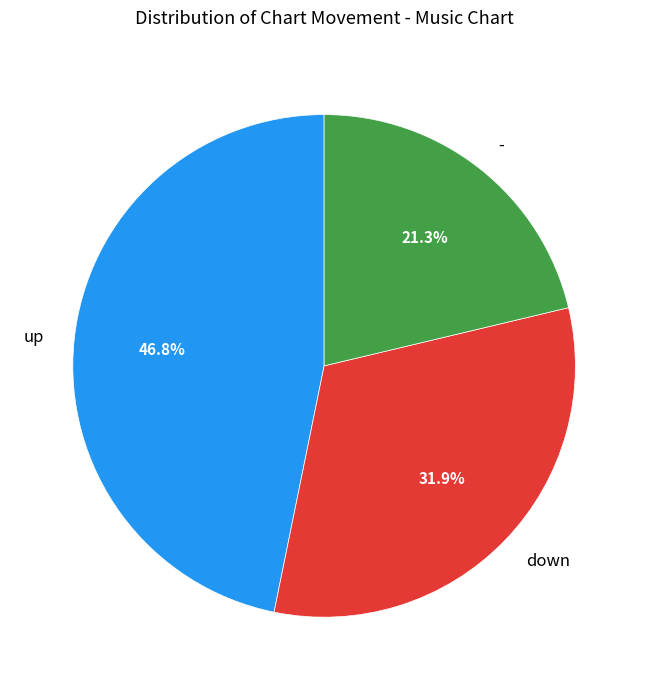

What percentage is NOT represented by up?

53.2%